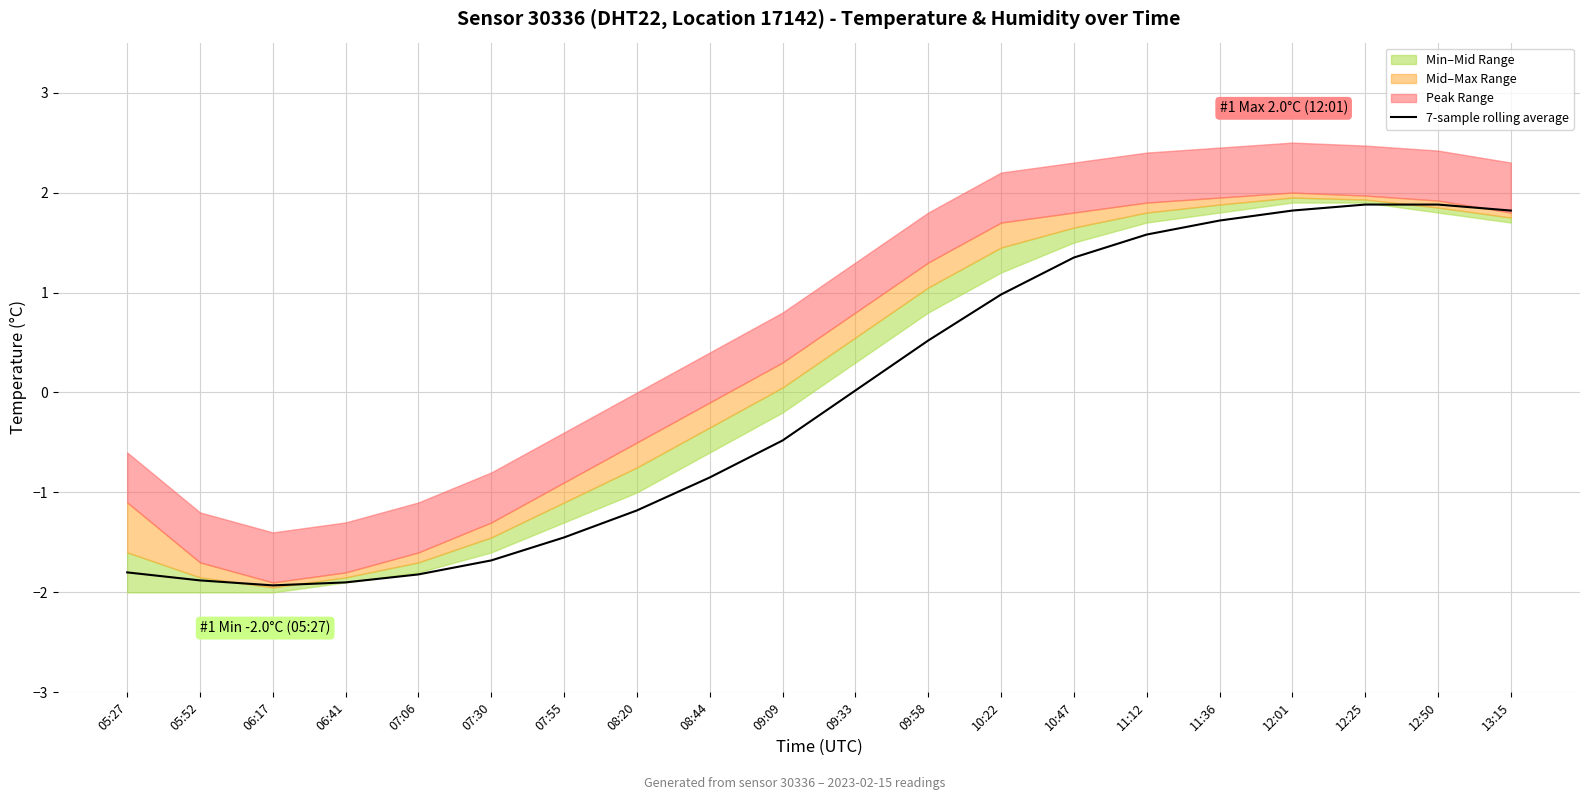

Reading right to left, extract all data points from this chart.

1.8	1.9	1.9	1.8	1.7	1.6	1.4	1.0	0.5	0.0	-0.5	-0.8	-1.2	-1.4	-1.7	-1.8	-1.9	-1.9	-1.9	-1.8